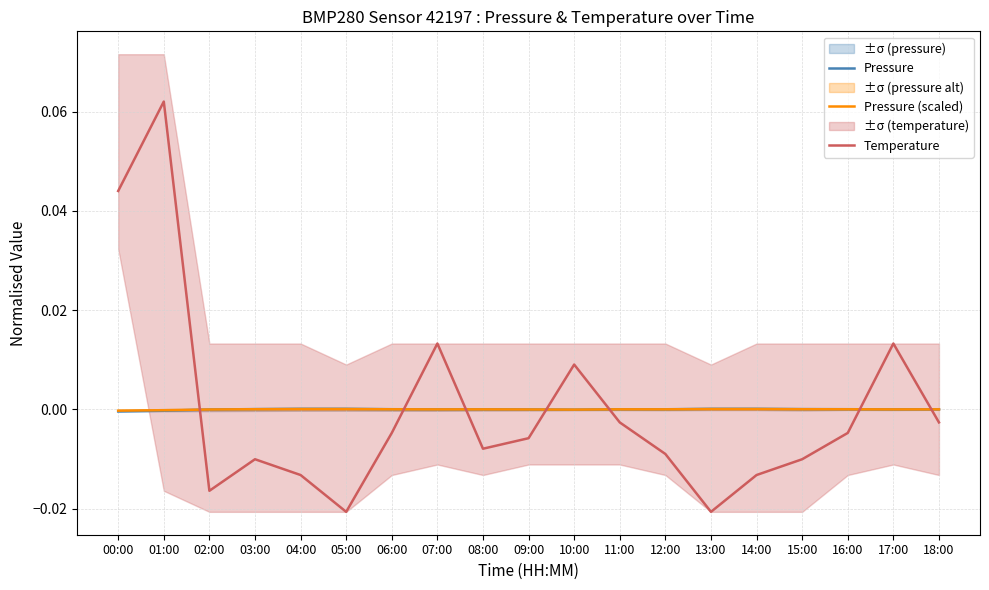

Rank the series at 16:00 from highest to lowest value.

Pressure, Pressure (scaled), Temperature